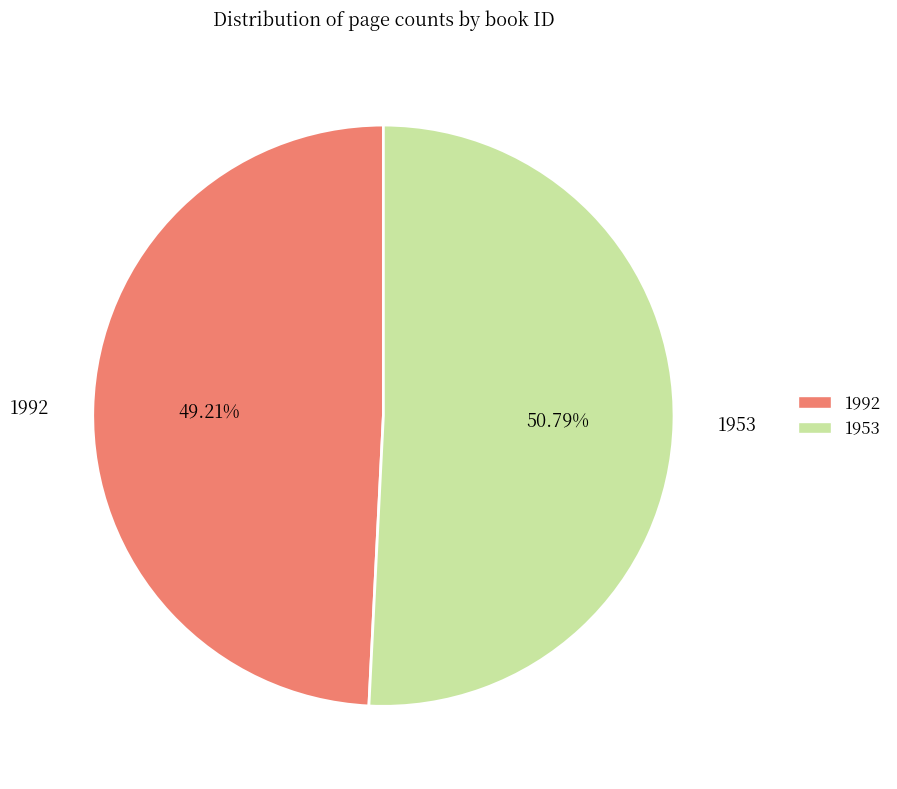

How many slices are in this pie chart?

2